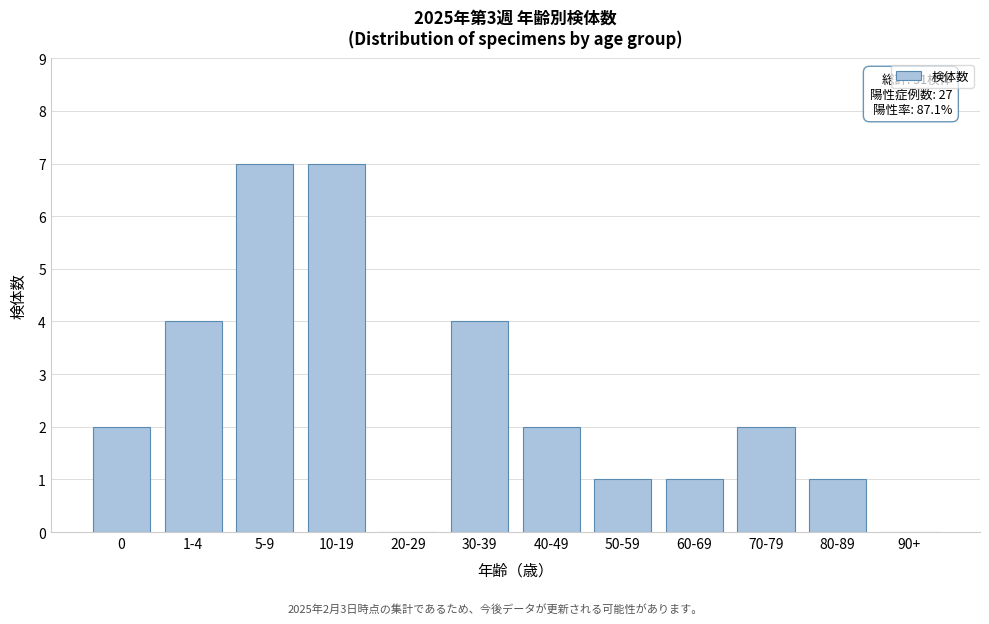

Reading left to right, transcribe all the data shown in this chart.

0=2	1-4=4	5-9=7	10-19=7	20-29=0	30-39=4	40-49=2	50-59=1	60-69=1	70-79=2	80-89=1	90+=0